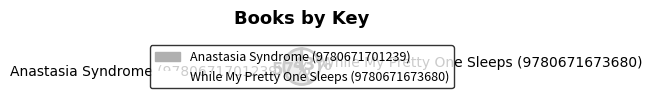

What is the ratio of the value at Anastasia Syndrome (9780671701239) to the value at While My Pretty One Sleeps (9780671673680)?

1.3